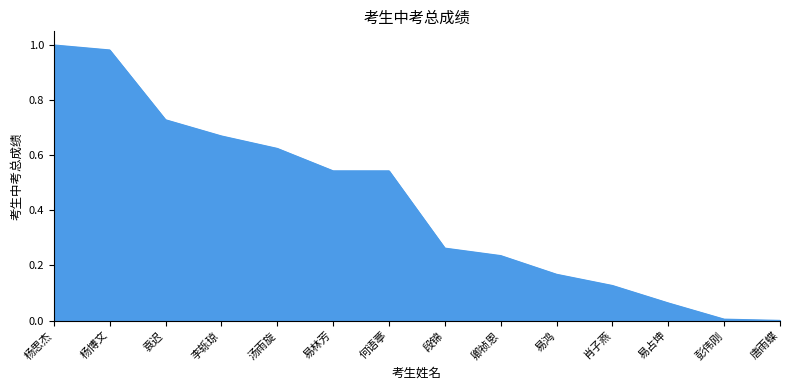

How many lines are shown in the chart?

1